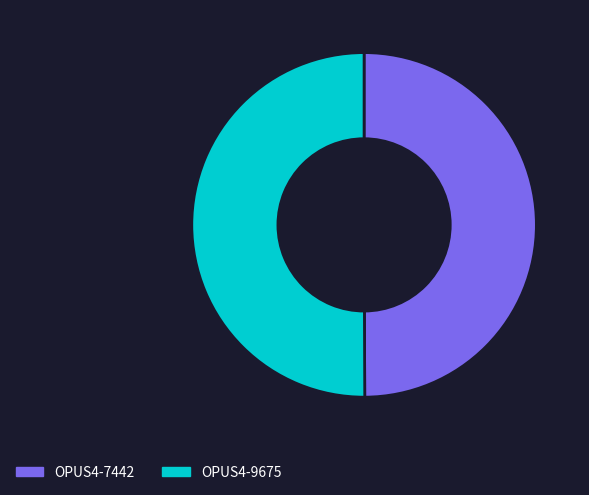

Do OPUS4-7442 and OPUS4-9675 together represent more than half of the pie?

Yes